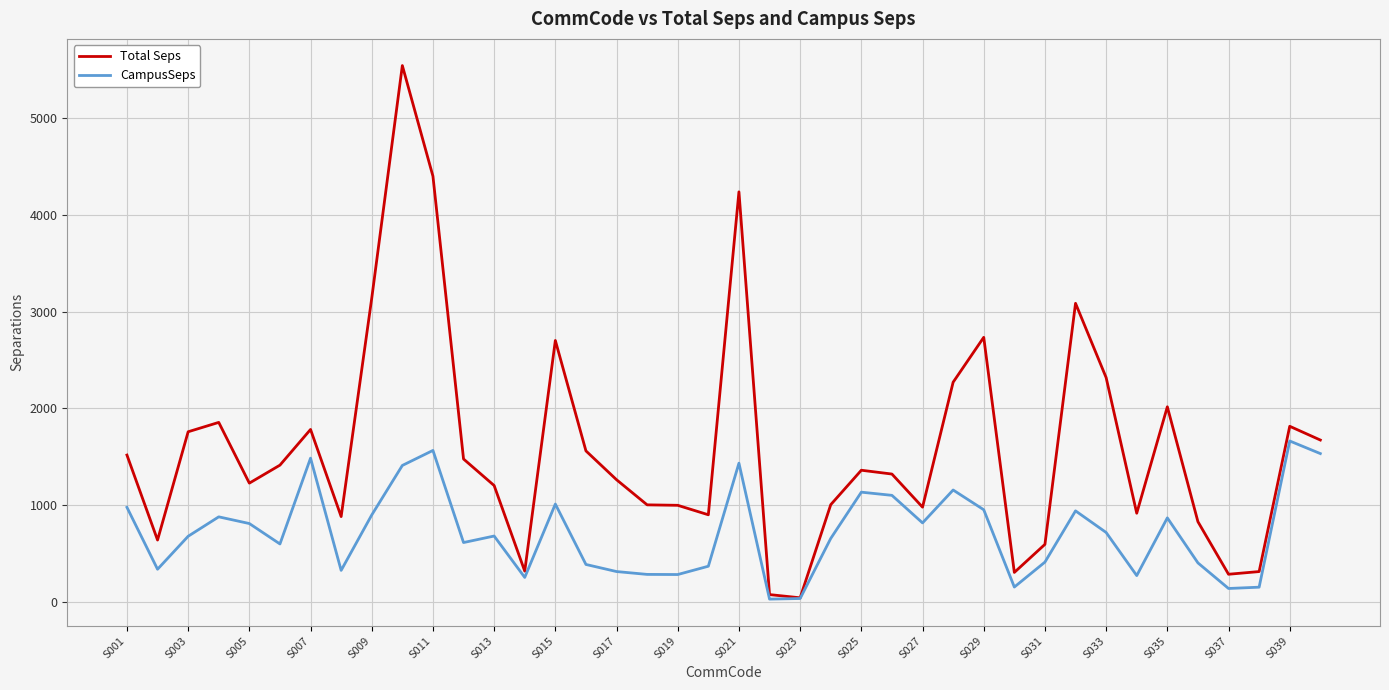

Which series has the largest range (max minus min)?

Total Seps